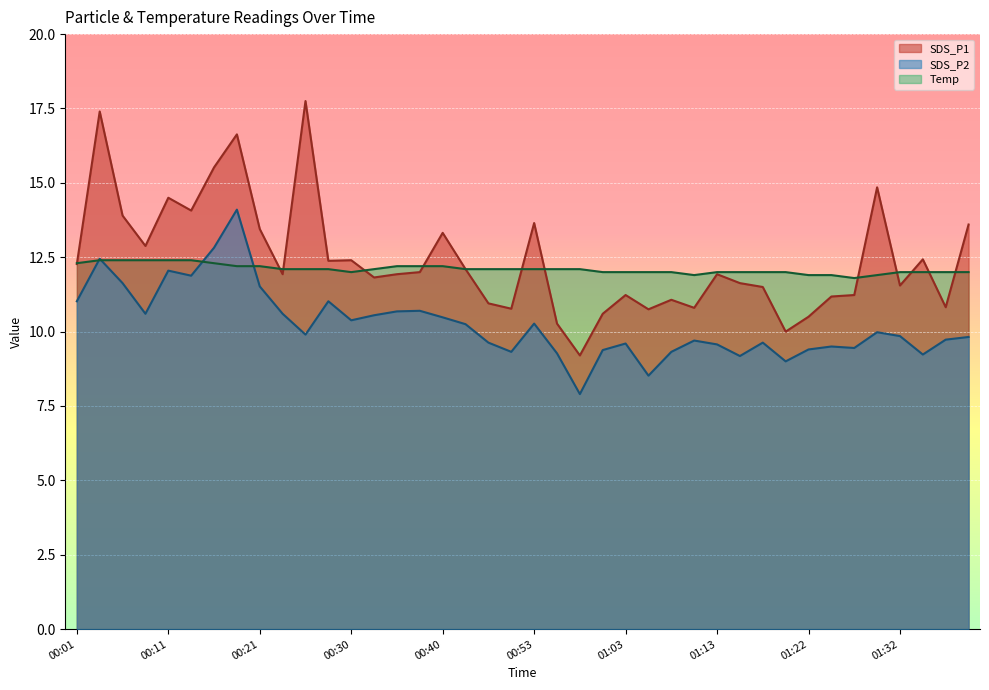

Reading left to right, extract all data points from this chart.

SDS_P1: 00:01=12.3	00:04=17.4	00:06=13.9	00:09=12.9	00:11=14.5	00:13=14.1	00:16=15.5	00:18=16.6	00:21=13.4	00:23=11.9	00:26=17.8	00:28=12.4	00:30=12.4	00:33=11.8	00:35=11.9	00:38=12.0	00:40=13.3	00:43=12.1	00:45=10.9	00:51=10.8	00:53=13.7	00:56=10.3	00:58=9.2	01:00=10.6	01:03=11.2	01:05=10.8	01:08=11.1	01:10=10.8	01:13=11.9	01:15=11.6	01:18=11.5	01:20=10.0	01:22=10.5	01:25=11.2	01:27=11.2	01:30=14.8	01:32=11.6	01:35=12.4	01:37=10.8	01:39=13.6
SDS_P2: 00:01=11.0	00:04=12.4	00:06=11.6	00:09=10.6	00:11=12.1	00:13=11.9	00:16=12.8	00:18=14.1	00:21=11.5	00:23=10.6	00:26=9.9	00:28=11.0	00:30=10.4	00:33=10.6	00:35=10.7	00:38=10.7	00:40=10.5	00:43=10.2	00:45=9.6	00:51=9.3	00:53=10.3	00:56=9.3	00:58=7.9	01:00=9.4	01:03=9.6	01:05=8.5	01:08=9.3	01:10=9.7	01:13=9.6	01:15=9.2	01:18=9.6	01:20=9.0	01:22=9.4	01:25=9.5	01:27=9.4	01:30=10.0	01:32=9.8	01:35=9.2	01:37=9.7	01:39=9.8
Temp: 00:01=12.3	00:04=12.4	00:06=12.4	00:09=12.4	00:11=12.4	00:13=12.4	00:16=12.3	00:18=12.2	00:21=12.2	00:23=12.1	00:26=12.1	00:28=12.1	00:30=12.0	00:33=12.1	00:35=12.2	00:38=12.2	00:40=12.2	00:43=12.1	00:45=12.1	00:51=12.1	00:53=12.1	00:56=12.1	00:58=12.1	01:00=12.0	01:03=12.0	01:05=12.0	01:08=12.0	01:10=11.9	01:13=12.0	01:15=12.0	01:18=12.0	01:20=12.0	01:22=11.9	01:25=11.9	01:27=11.8	01:30=11.9	01:32=12.0	01:35=12.0	01:37=12.0	01:39=12.0